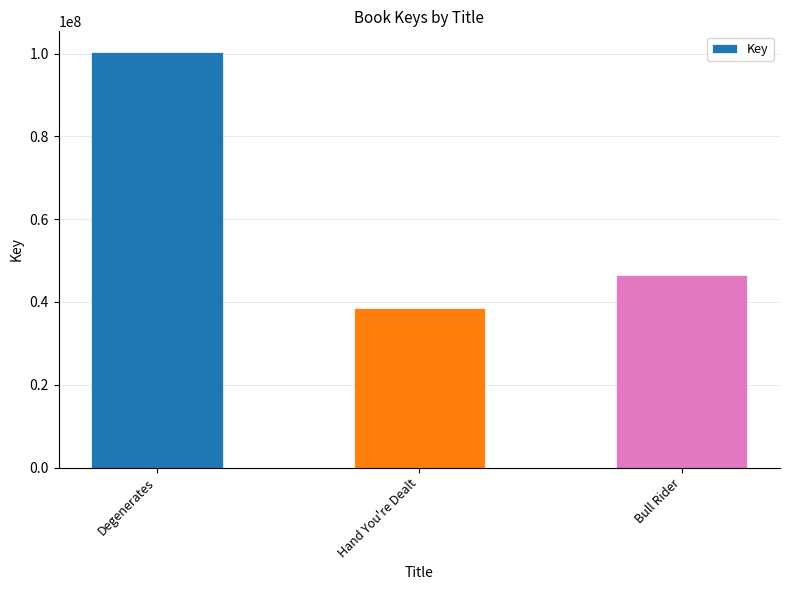

What is the ratio of the value at Degenerates to the value at Bull Rider?

2.2